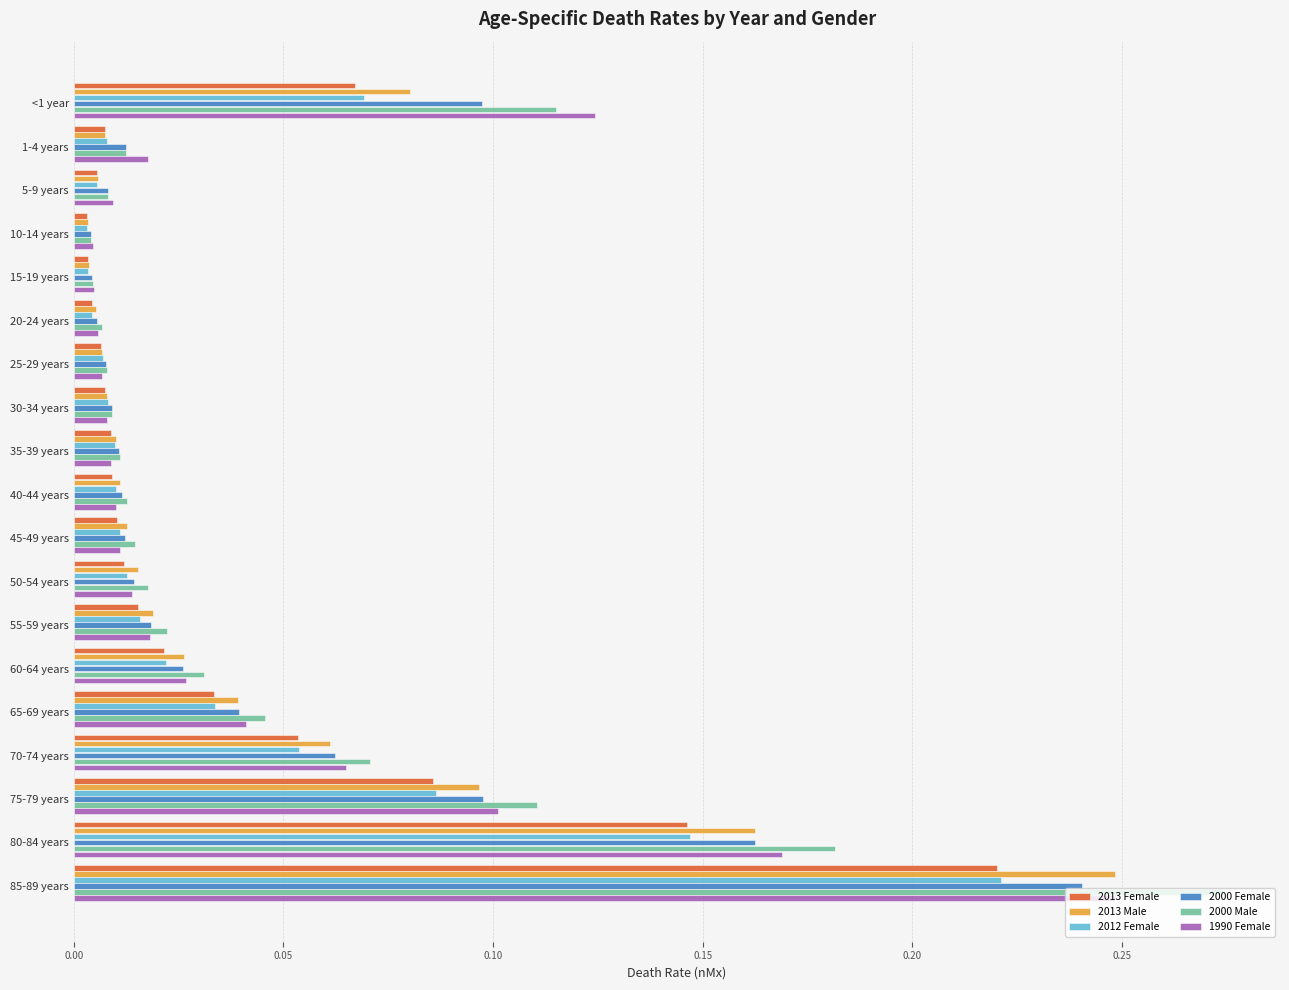

What are all the series names shown in the legend?

2013 Female, 2013 Male, 2012 Female, 2000 Female, 2000 Male, 1990 Female